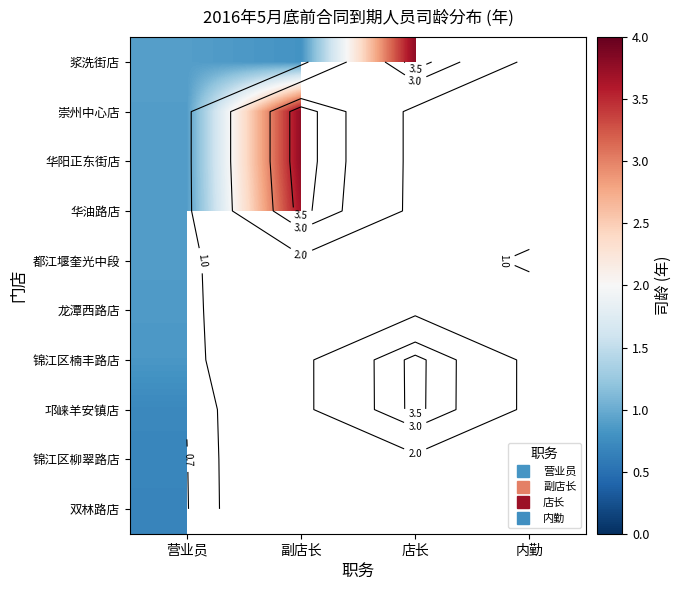

Which has a higher value, 营业员 or 店长?

店长